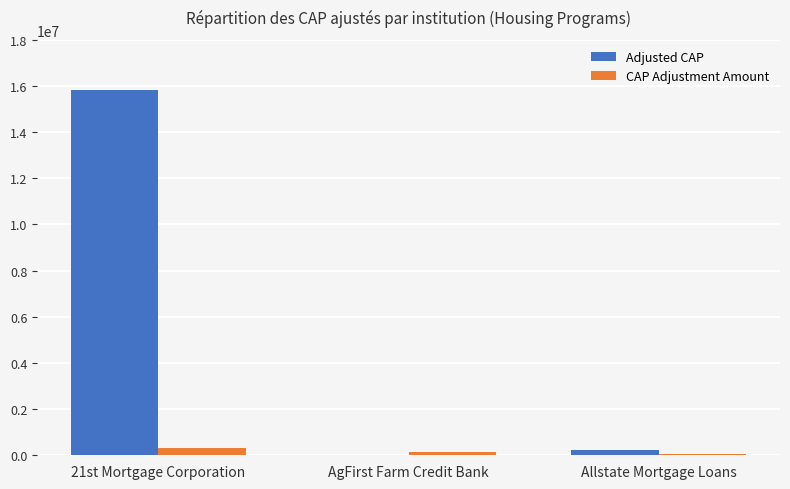

Reading left to right, extract all data points from this chart.

Adjusted CAP: 21st Mortgage Corporation=15825097	AgFirst Farm Credit Bank=0	Allstate Mortgage Loans=230000
CAP Adjustment Amount: 21st Mortgage Corporation=312942	AgFirst Farm Credit Bank=145056	Allstate Mortgage Loans=60000